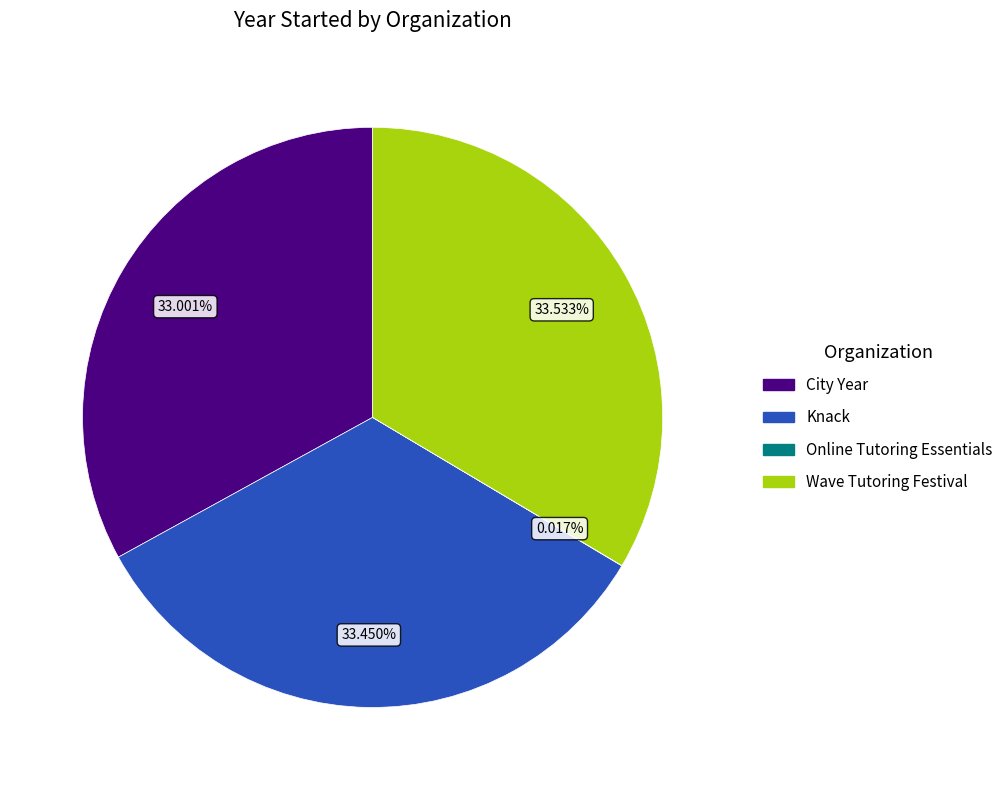

Is Wave Tutoring Festival the majority of the pie?

No